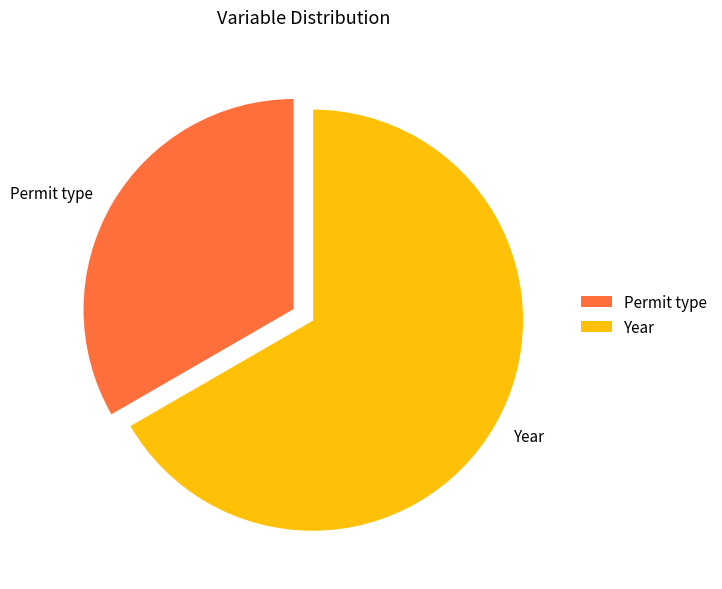

What is the ratio of the value at Permit type to the value at Year?

0.5